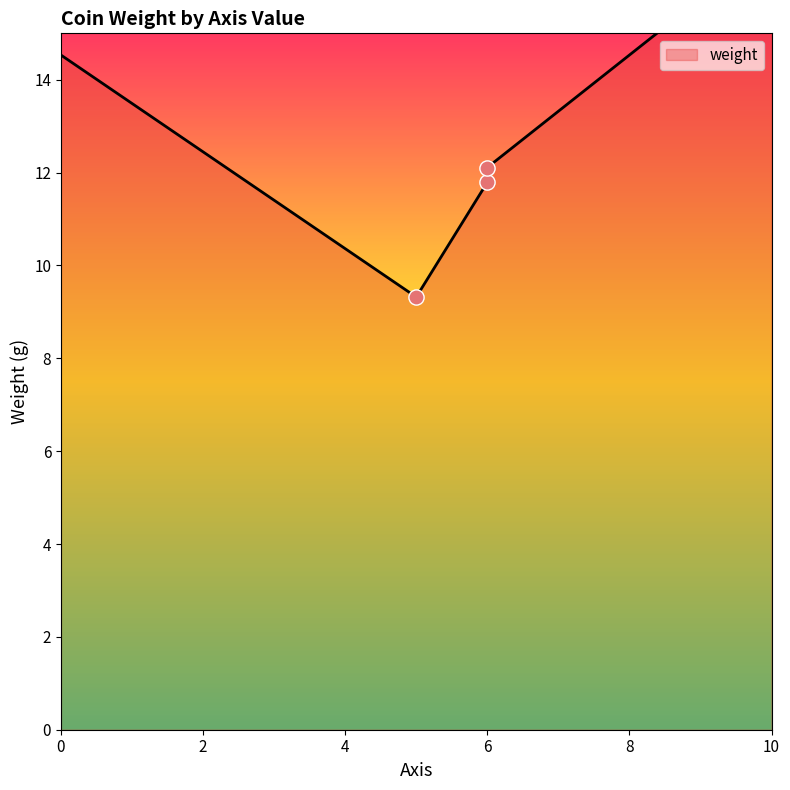

What is the ratio of the value at 6 to the value at 5?

1.3